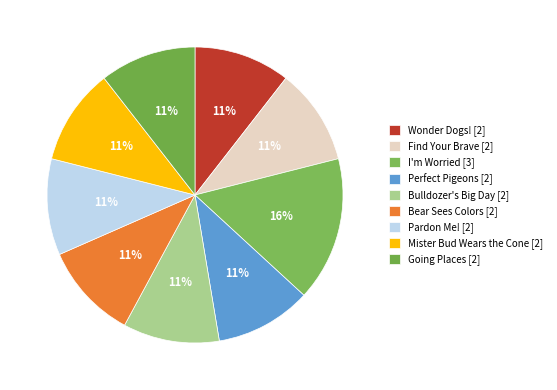

The Pardon Me! slice represents 24% of the pie. True or false?

False